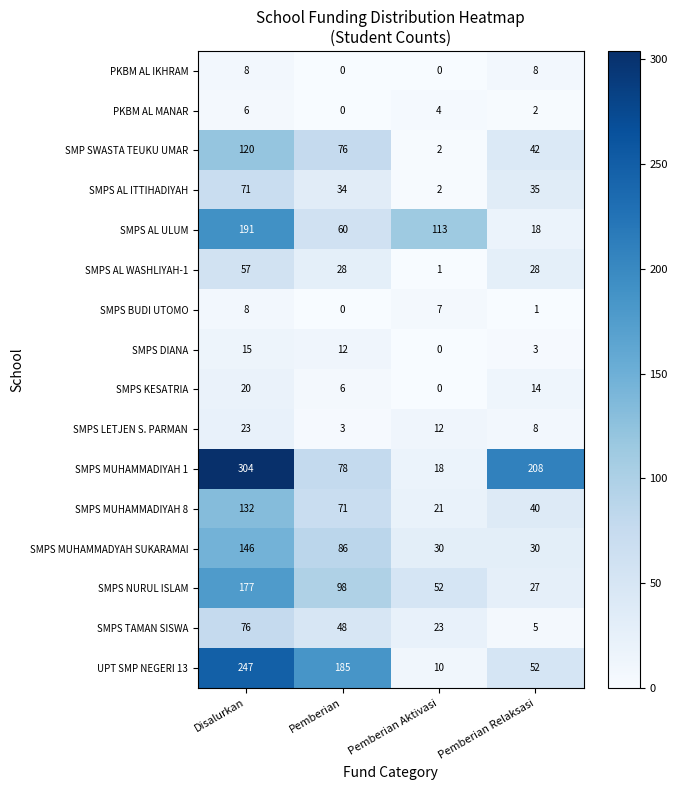

What is the sum of all SMPS NURUL ISLAM values?

354